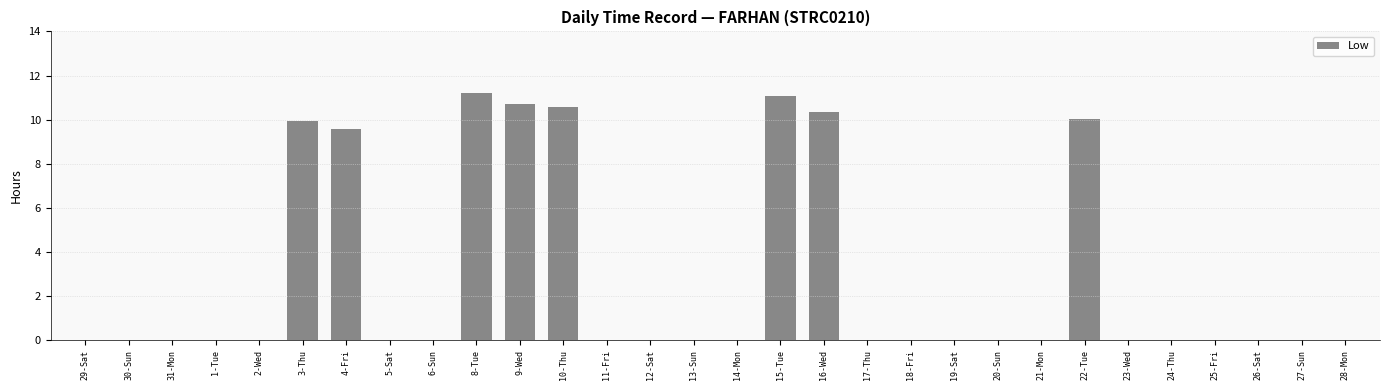

The chart shows a value of 0.0 at 21-Mon. True or false?

True